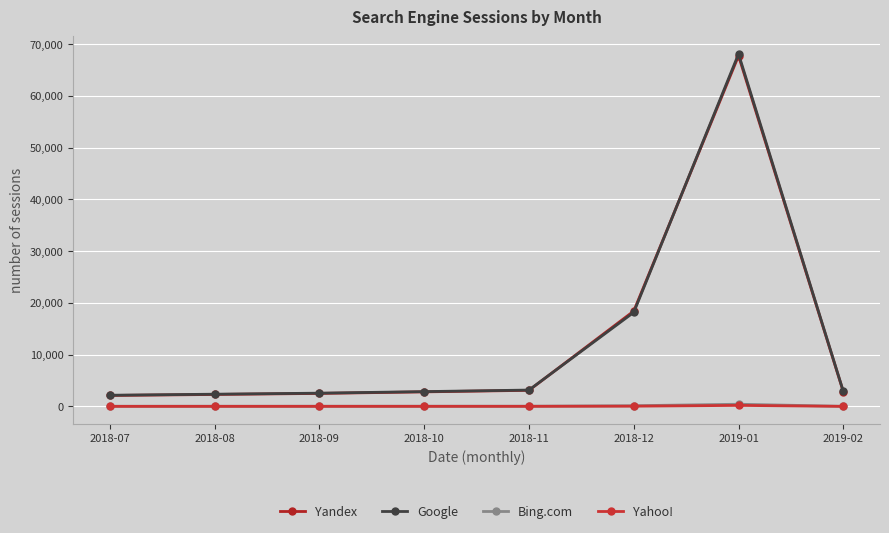

Between 2018-09 and 2018-12, which series saw the biggest shift?

Yandex